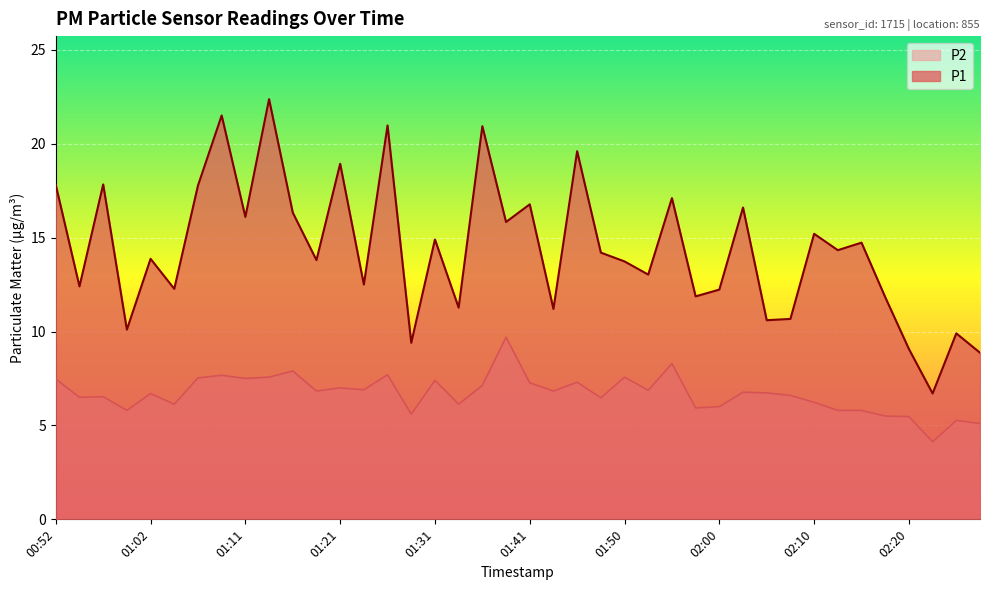

Where is P2 nearest to the value 6?

02:00